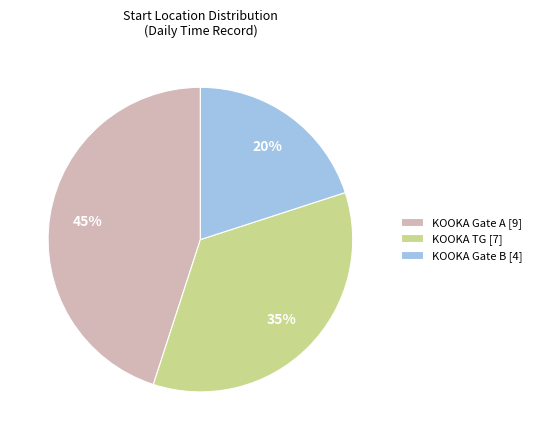

How many segments does this pie chart have?

3